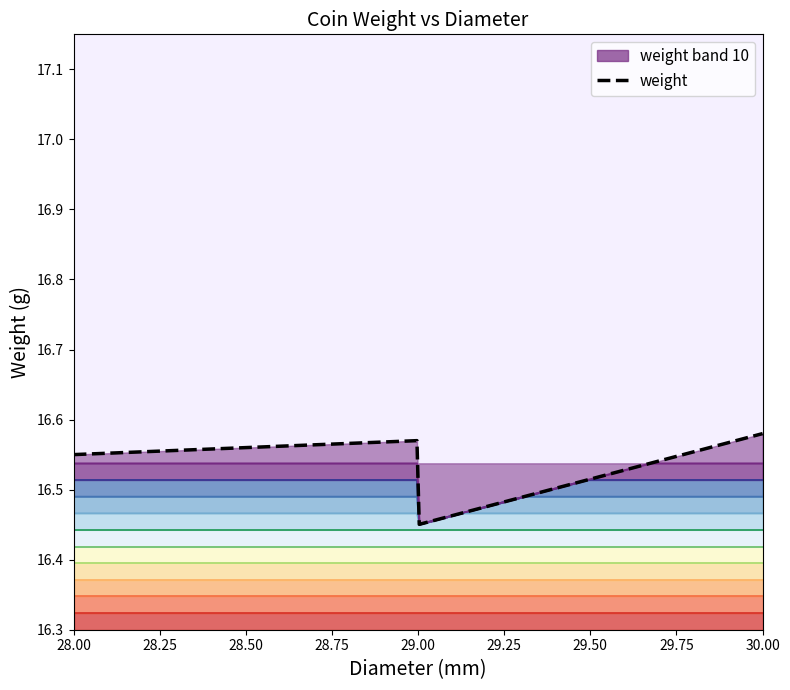

What is the value of the 5th point from the left?

16.6